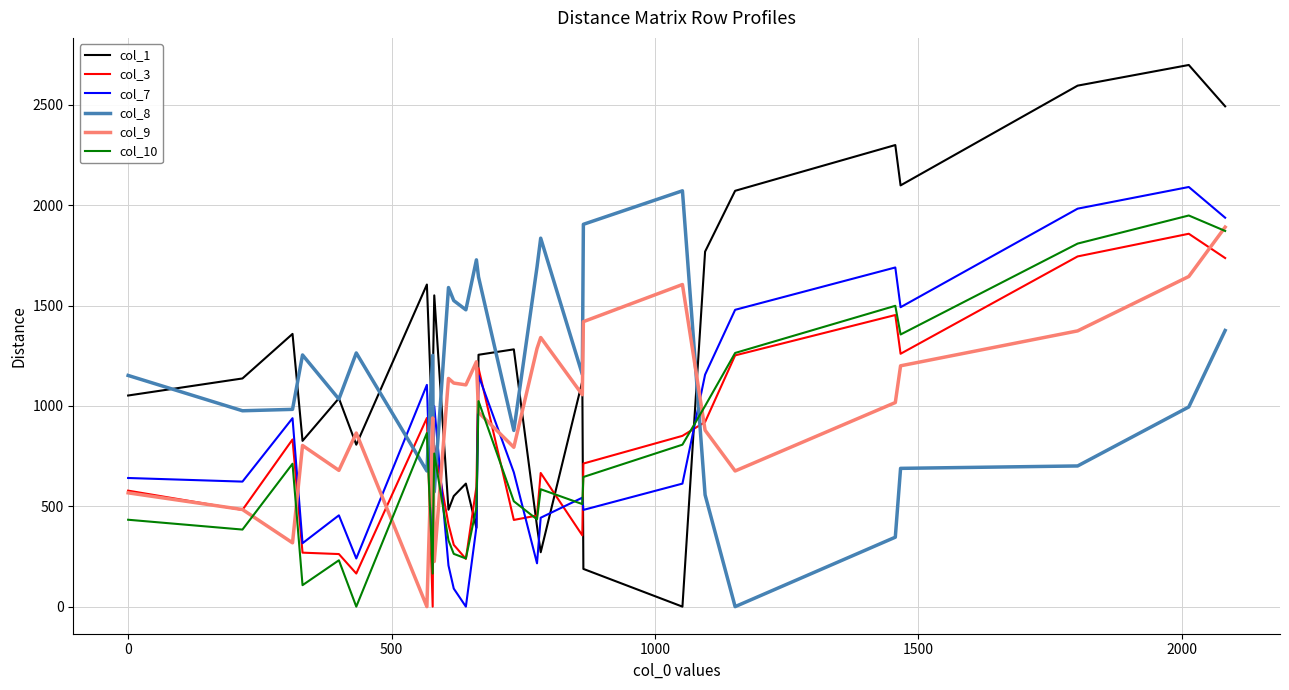

True or false: col_8 and col_9 cross at least once.

True